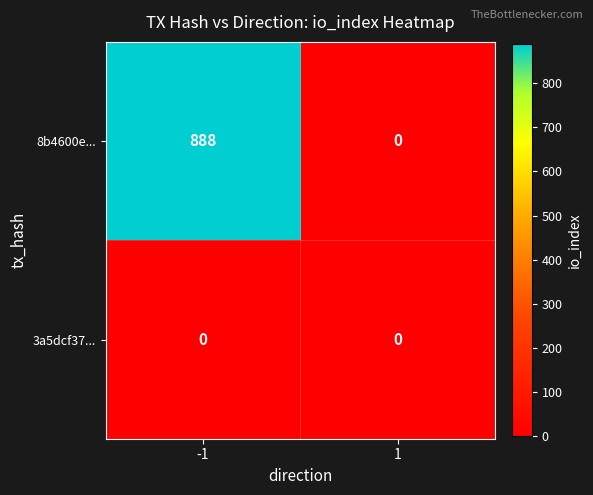

What is the total value across all series at -1?

888